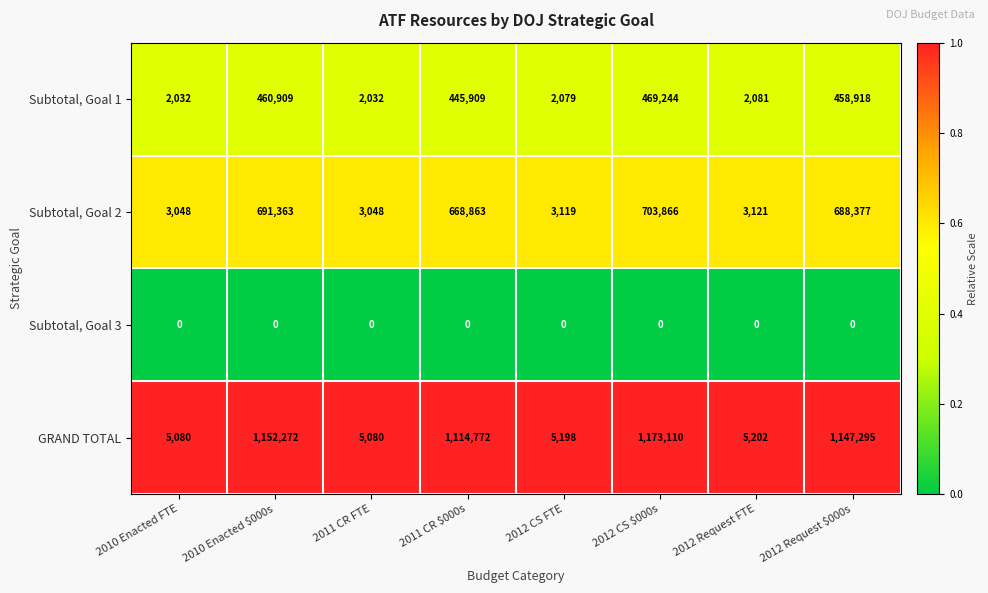

Which category has the highest value across all series?

2012 CS $000s